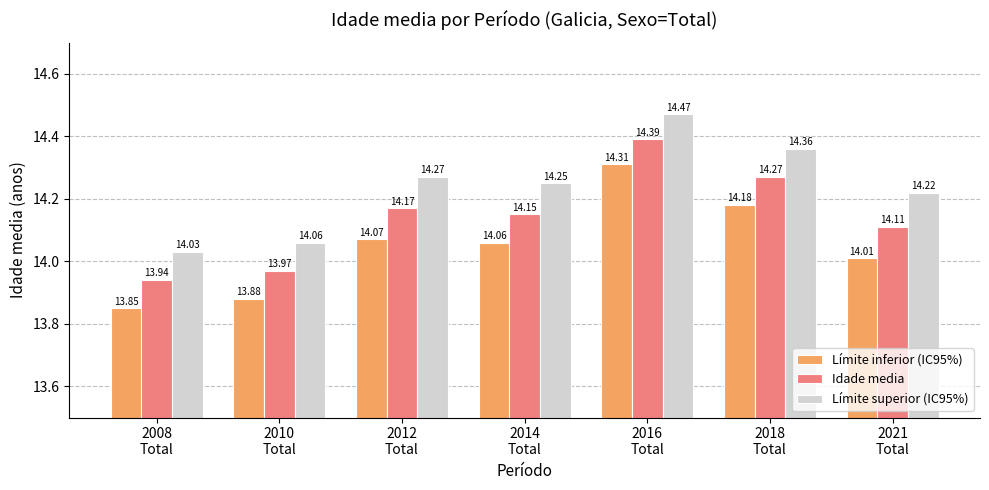

What is the difference between the maximum and minimum values in the Límite superior (IC95%) series?

0.4